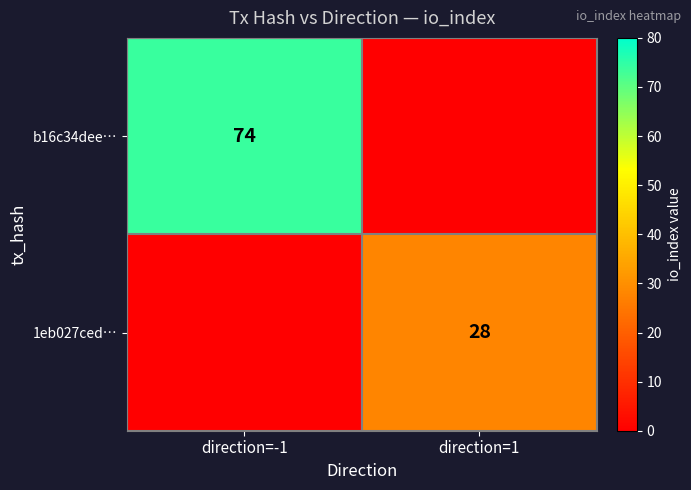

Is it true that b16c34dee… equals 122 at direction=-1?

False